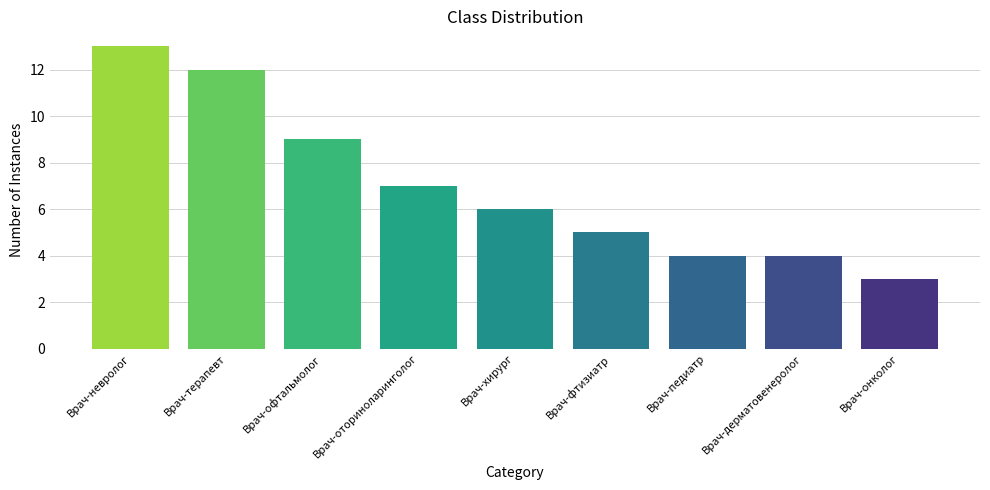

Which category has the lowest value across all series?

Врач-онколог